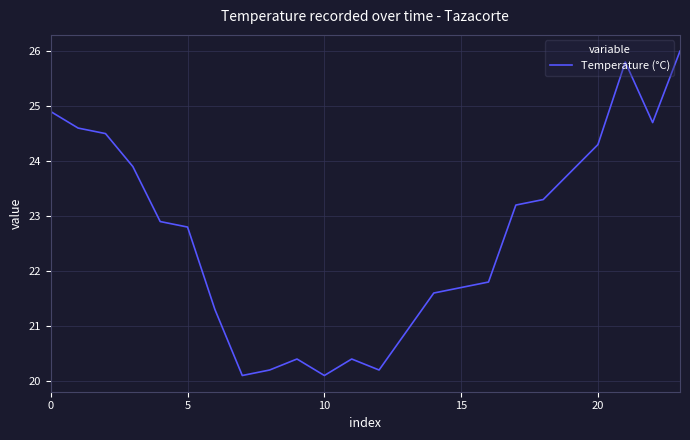

What is the maximum value shown in the chart?

26.0